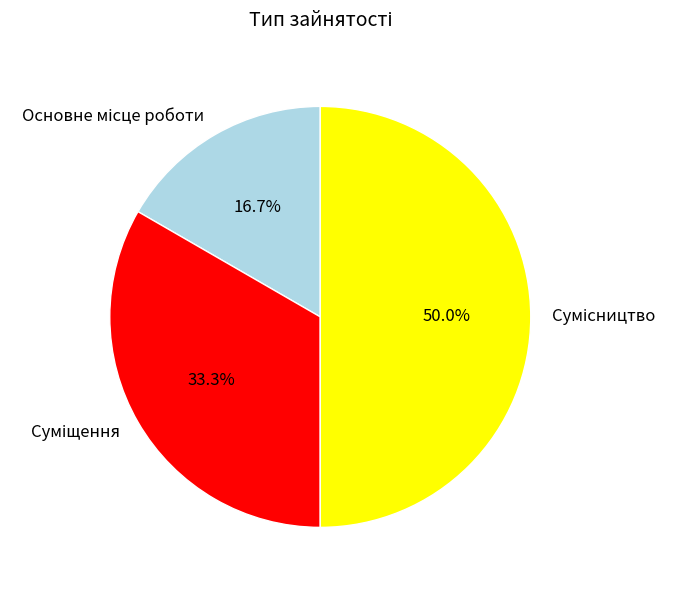

What percentage is the Суміщення slice, to the nearest percent?

33%